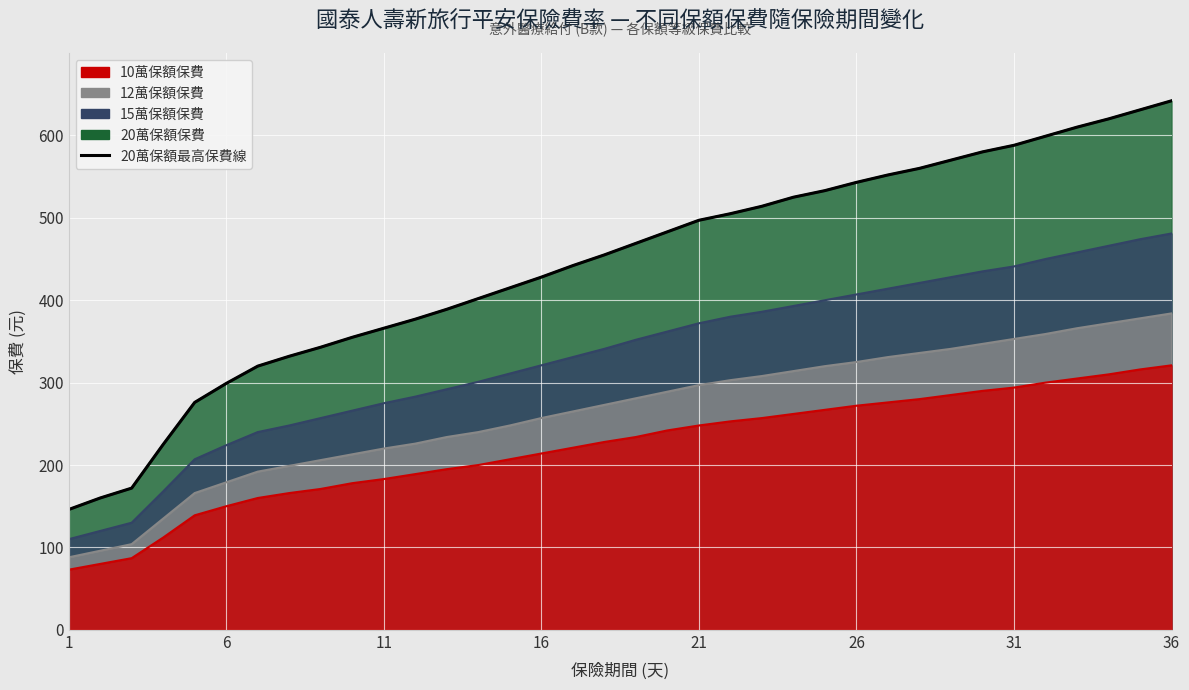

What is the value of the 18th point from the left?

455